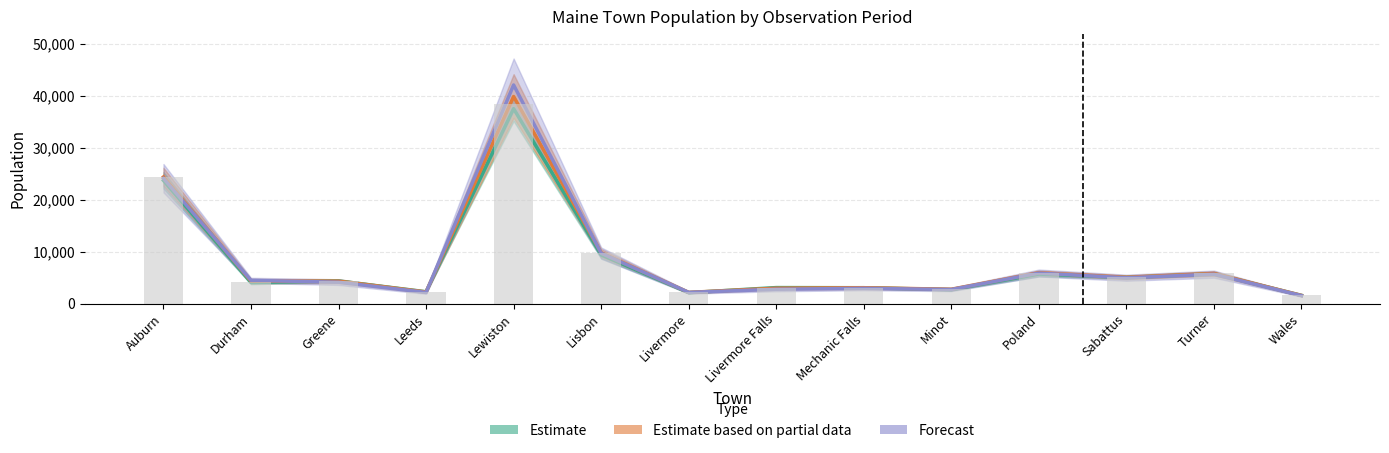

At which label is Forecast closest to 21842?

Auburn